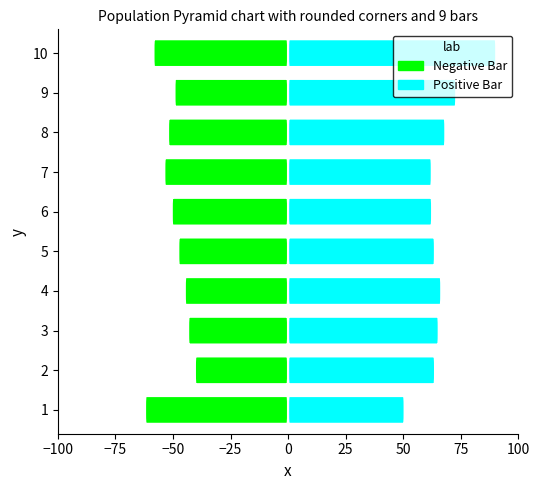

Read the Negative Bar value at 2.

-40.4